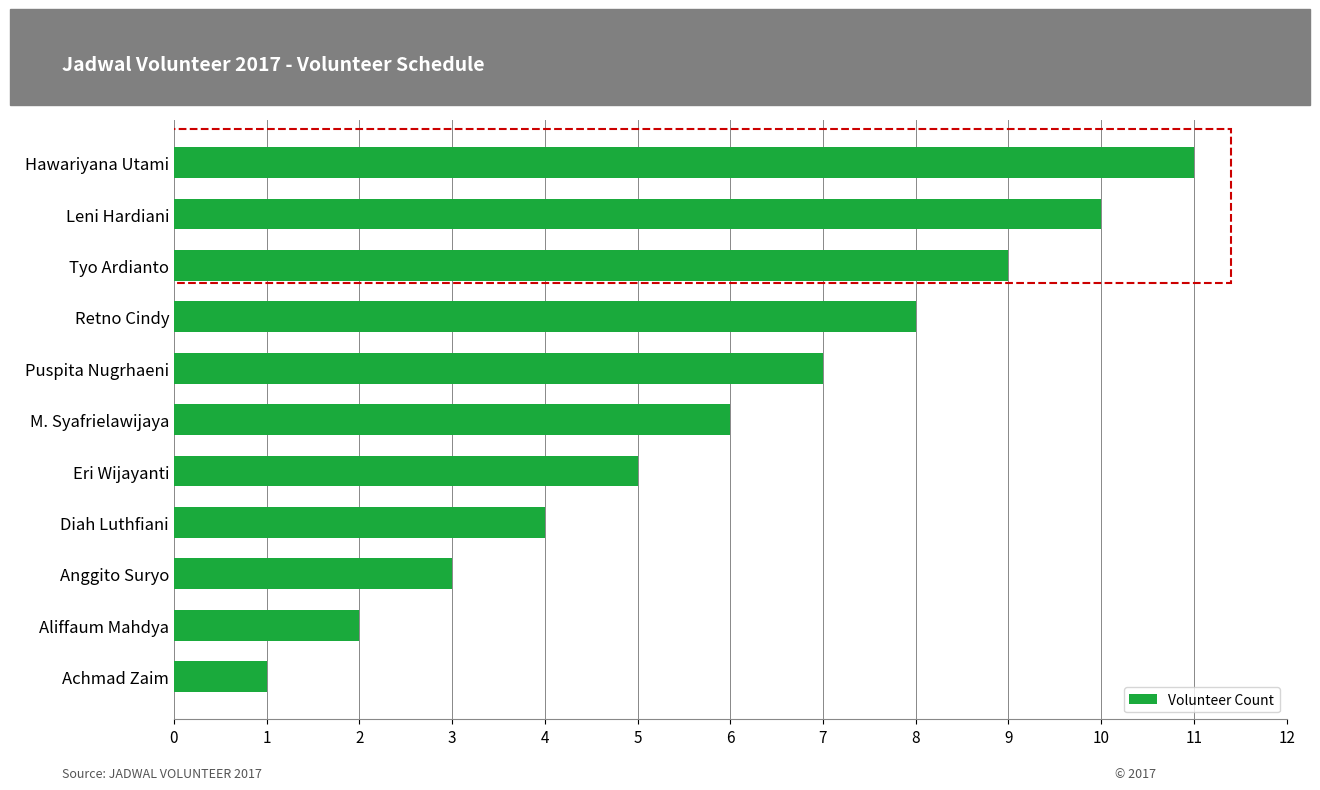

What is the average value?

6